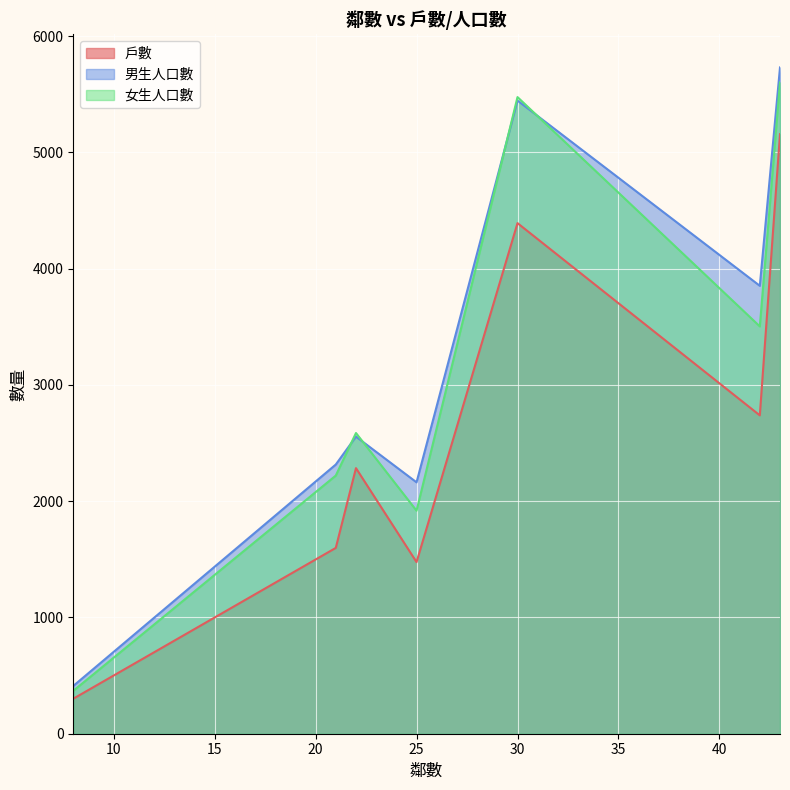

What is the total value across all series at 30?

15311